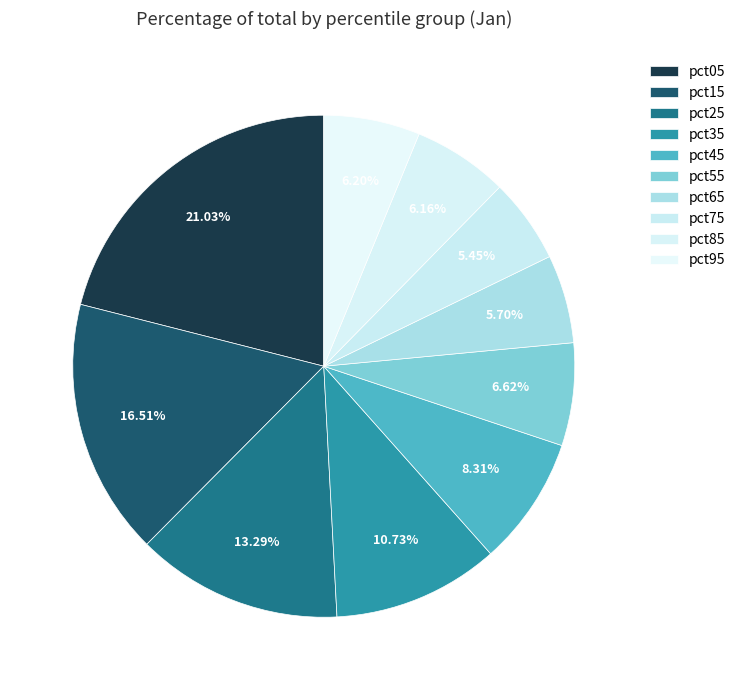

What is the smallest slice in the pie chart?

pct75